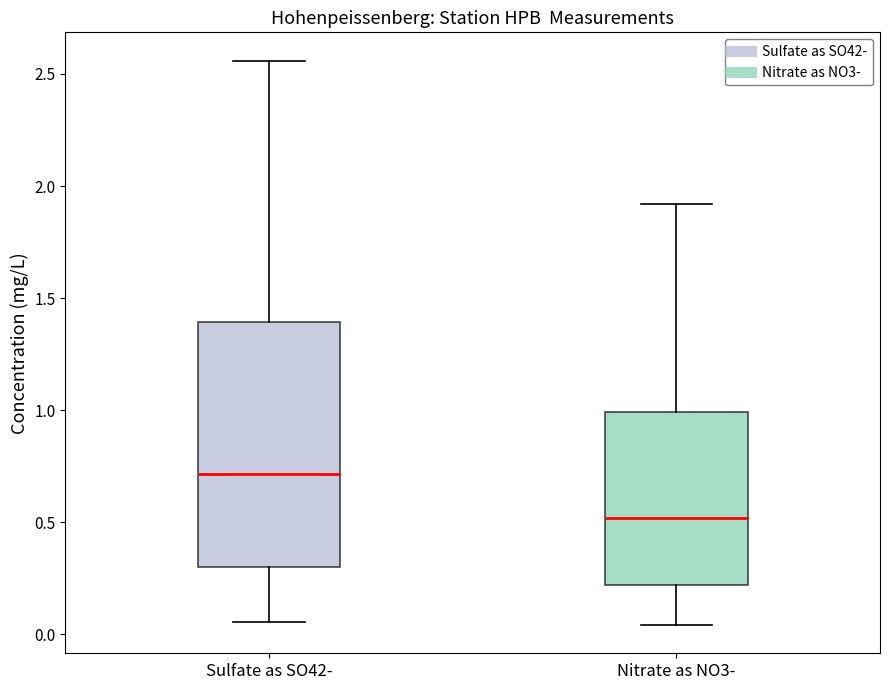

Which box's median line is the lowest?

Nitrate as NO3-